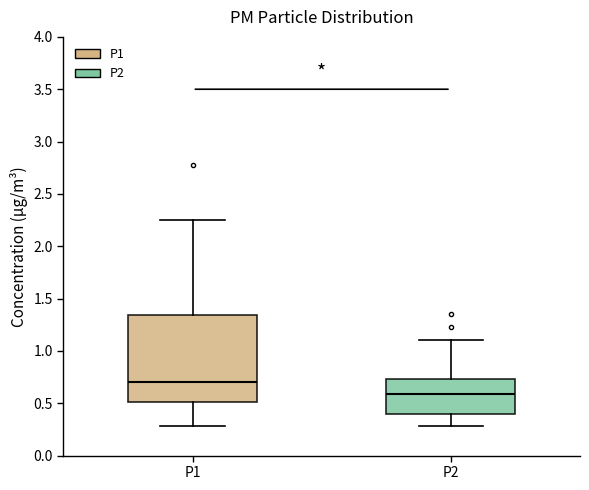

Where does the lower whisker of the box for P2 end on the y-axis? The values are not printed on the chart, so give them approximately, as read against the axis.

0.30